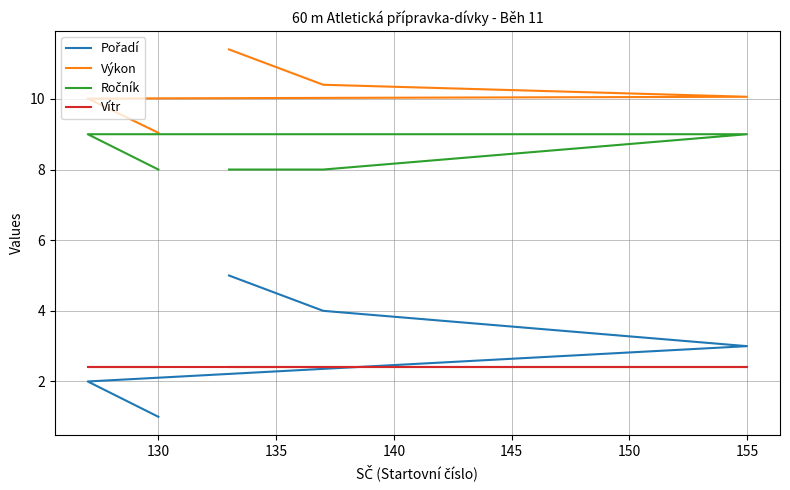

True or false: Vítr and Výkon intersect in this chart.

False